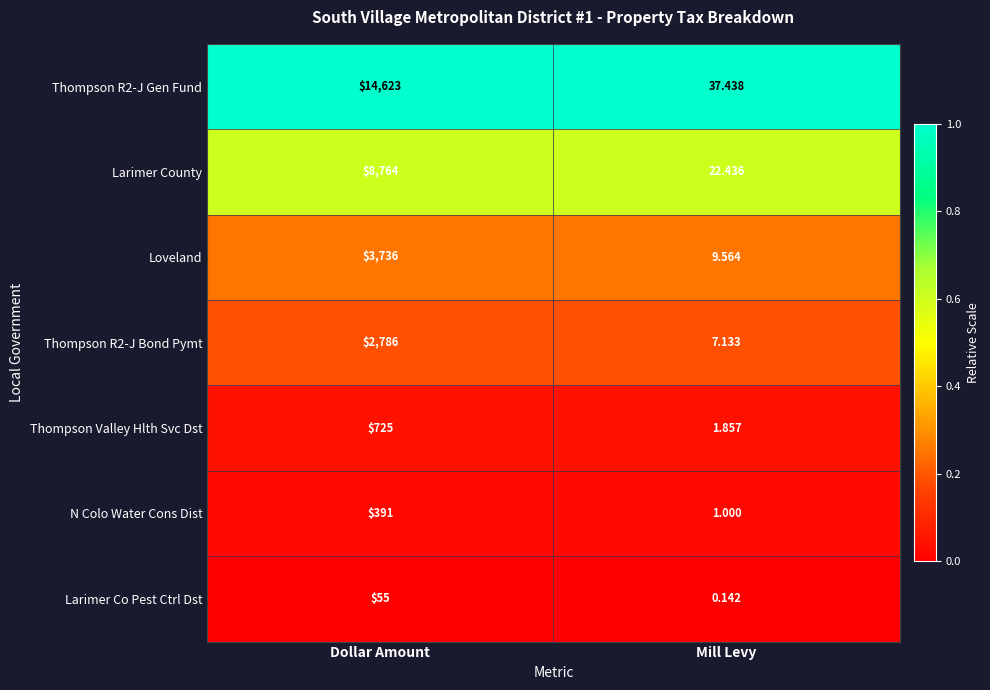

What is the total value across all series at Mill Levy?

79.6